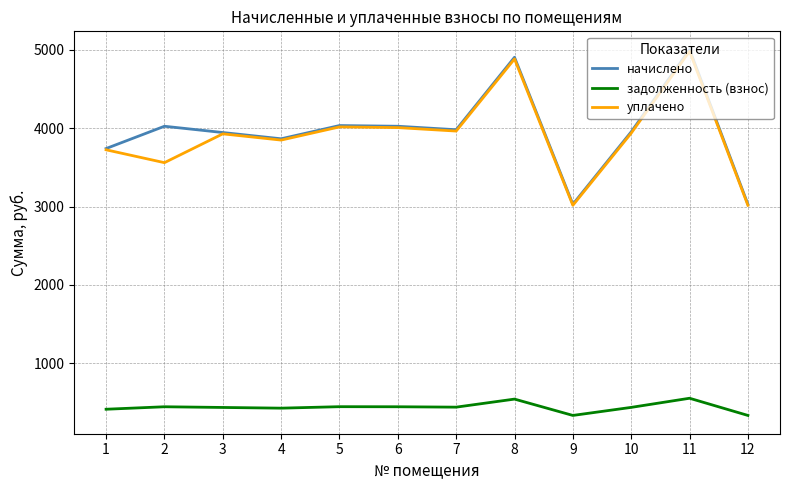

Is this an area chart (filled region under the line)?

No